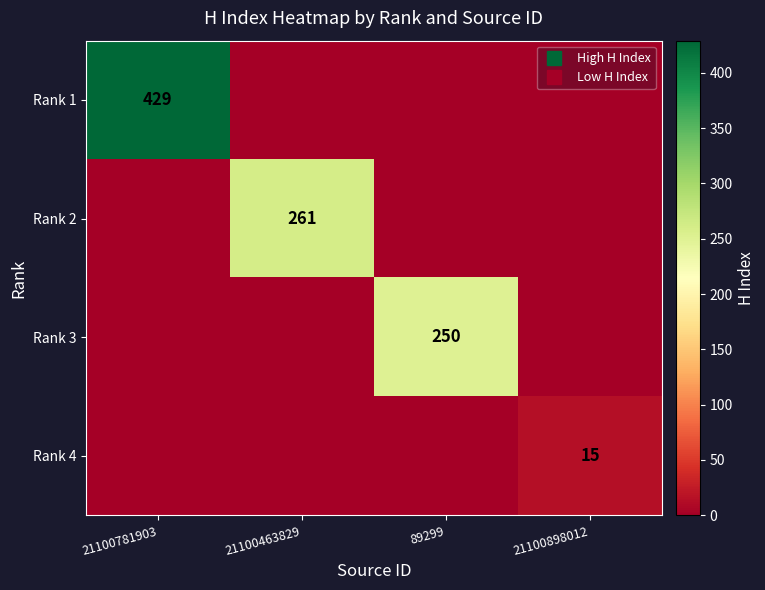

Which series has the widest spread of values?

Rank 1